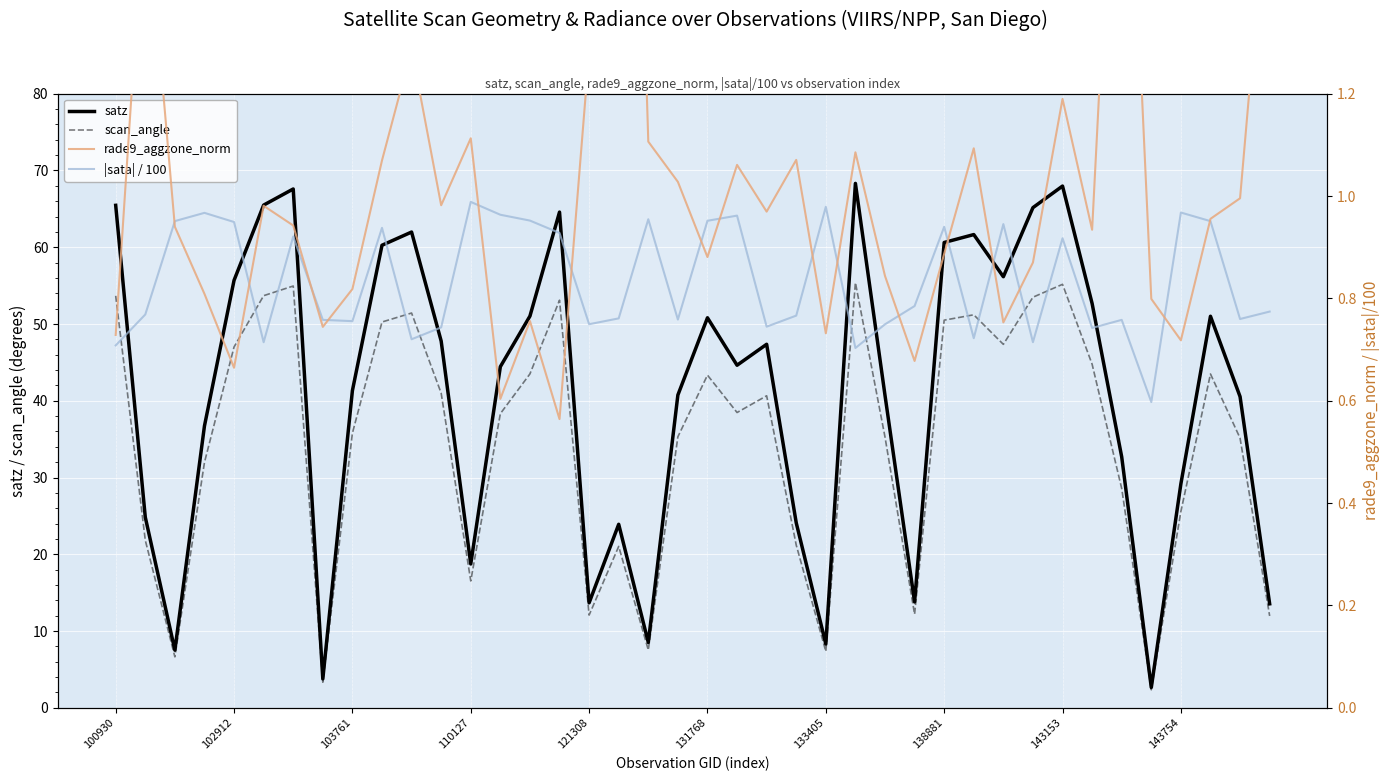

What is the maximum value for satz?

68.3